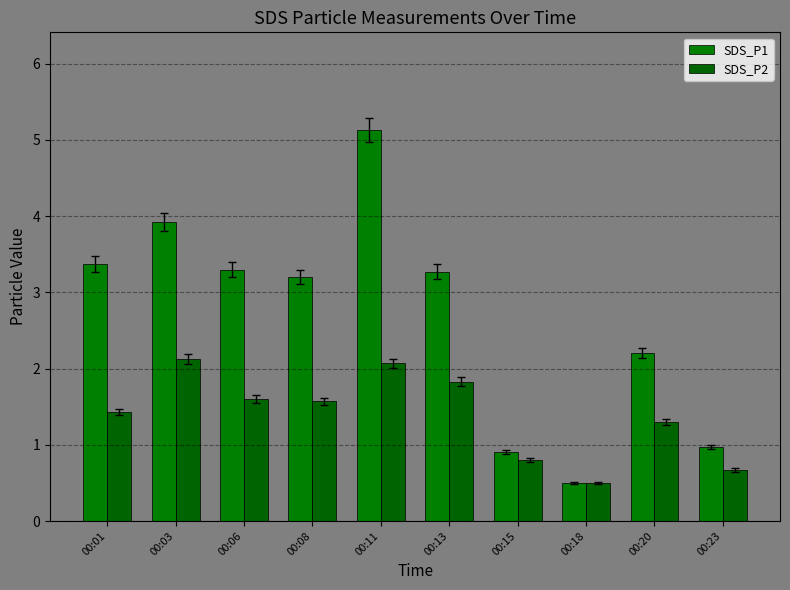

What is the minimum value for SDS_P2?

0.5